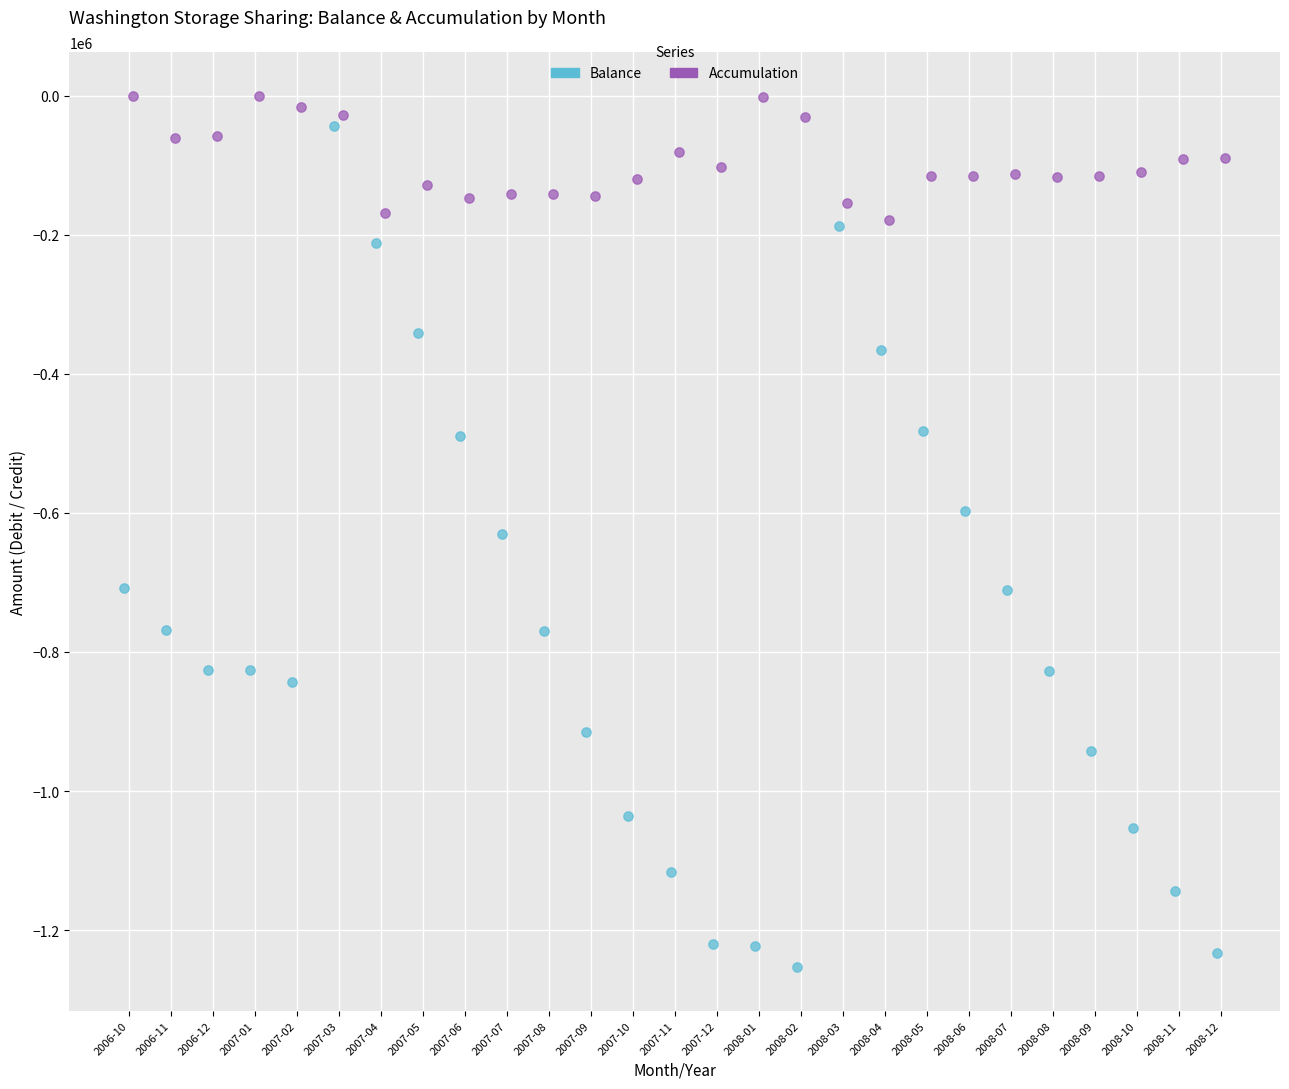

What are all the series names shown in the legend?

Balance, Accumulation